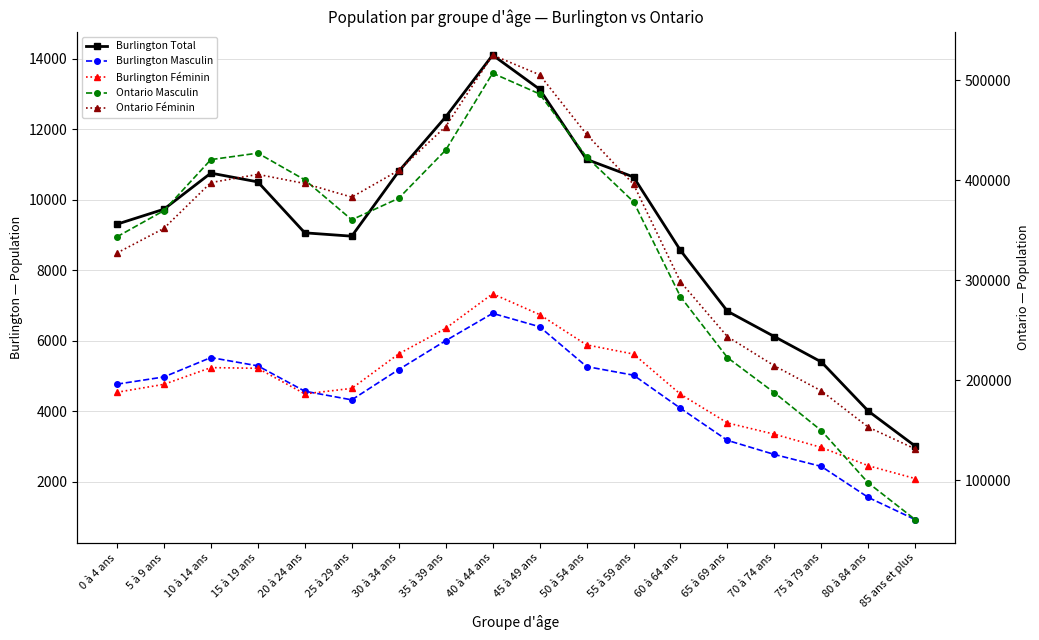

Reading right to left, what are all the values shown in this chart?

Burlington Total: 85 ans et plus=3005	80 à 84 ans=4000	75 à 79 ans=5395	70 à 74 ans=6115	65 à 69 ans=6835	60 à 64 ans=8560	55 à 59 ans=10645	50 à 54 ans=11145	45 à 49 ans=13135	40 à 44 ans=14105	35 à 39 ans=12350	30 à 34 ans=10805	25 à 29 ans=8965	20 à 24 ans=9060	15 à 19 ans=10505	10 à 14 ans=10755	5 à 9 ans=9730	0 à 4 ans=9305
Burlington Masculin: 85 ans et plus=920	80 à 84 ans=1550	75 à 79 ans=2430	70 à 74 ans=2770	65 à 69 ans=3170	60 à 64 ans=4080	55 à 59 ans=5020	50 à 54 ans=5265	45 à 49 ans=6395	40 à 44 ans=6775	35 à 39 ans=6000	30 à 34 ans=5180	25 à 29 ans=4320	20 à 24 ans=4565	15 à 19 ans=5285	10 à 14 ans=5520	5 à 9 ans=4970	0 à 4 ans=4765
Burlington Féminin: 85 ans et plus=2085	80 à 84 ans=2450	75 à 79 ans=2970	70 à 74 ans=3345	65 à 69 ans=3665	60 à 64 ans=4480	55 à 59 ans=5620	50 à 54 ans=5880	45 à 49 ans=6740	40 à 44 ans=7330	35 à 39 ans=6350	30 à 34 ans=5625	25 à 29 ans=4645	20 à 24 ans=4490	15 à 19 ans=5215	10 à 14 ans=5235	5 à 9 ans=4760	0 à 4 ans=4535
Ontario Masculin: 85 ans et plus=60555	80 à 84 ans=97240	75 à 79 ans=149585	70 à 74 ans=187510	65 à 69 ans=222640	60 à 64 ans=283545	55 à 59 ans=378530	50 à 54 ans=423345	45 à 49 ans=486390	40 à 44 ans=507130	35 à 39 ans=430220	30 à 34 ans=382030	25 à 29 ans=360525	20 à 24 ans=400445	15 à 19 ans=427185	10 à 14 ans=420705	5 à 9 ans=369670	0 à 4 ans=343475
Ontario Féminin: 85 ans et plus=131260	80 à 84 ans=153035	75 à 79 ans=189325	70 à 74 ans=214445	65 à 69 ans=243600	60 à 64 ans=298440	55 à 59 ans=395995	50 à 54 ans=446060	45 à 49 ans=505585	40 à 44 ans=525280	35 à 39 ans=453770	30 à 34 ans=409925	25 à 29 ans=383170	20 à 24 ans=396815	15 à 19 ans=405925	10 à 14 ans=397740	5 à 9 ans=351920	0 à 4 ans=327290